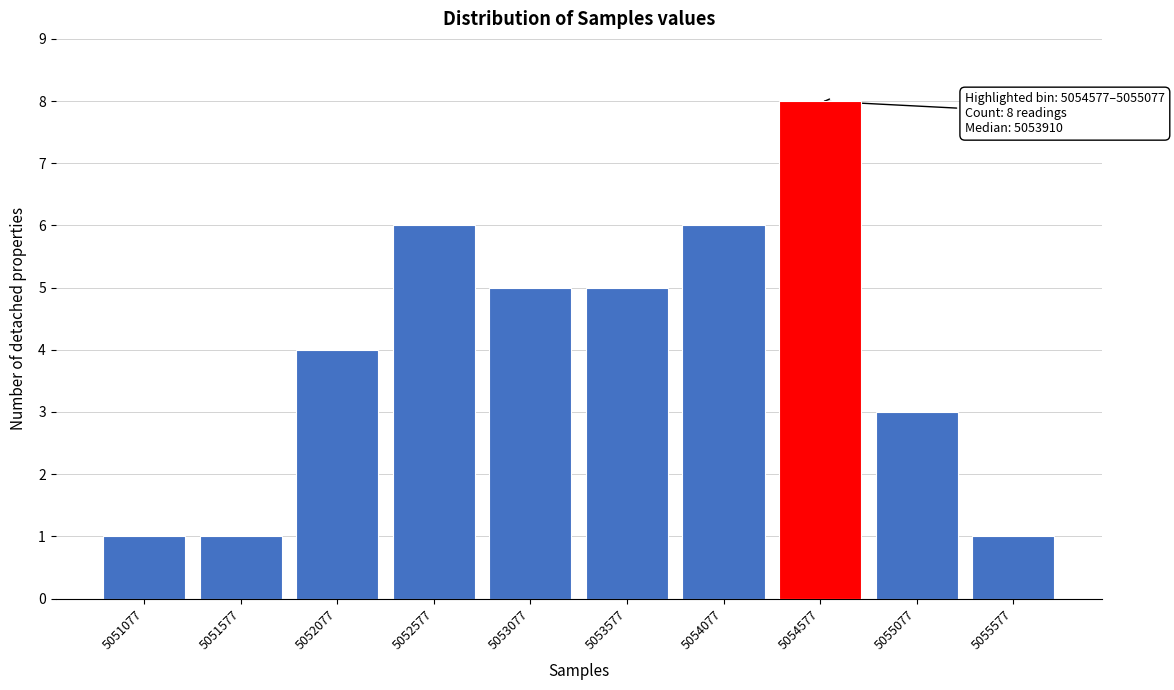

Reading left to right, extract all data points from this chart.

5051077=1	5051577=1	5052077=4	5052577=6	5053077=5	5053577=5	5054077=6	5054577=8	5055077=3	5055577=1